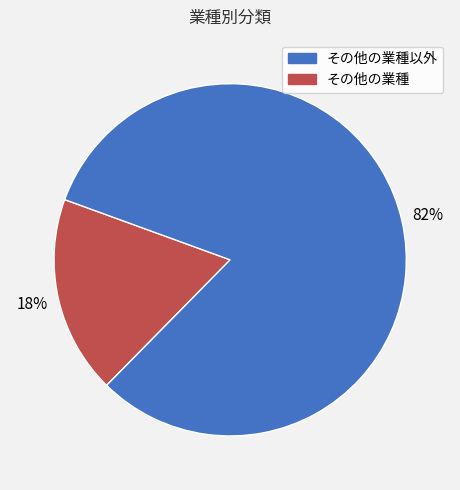

To the nearest percent, what is the difference between the largest and smallest slice percentages?

64%